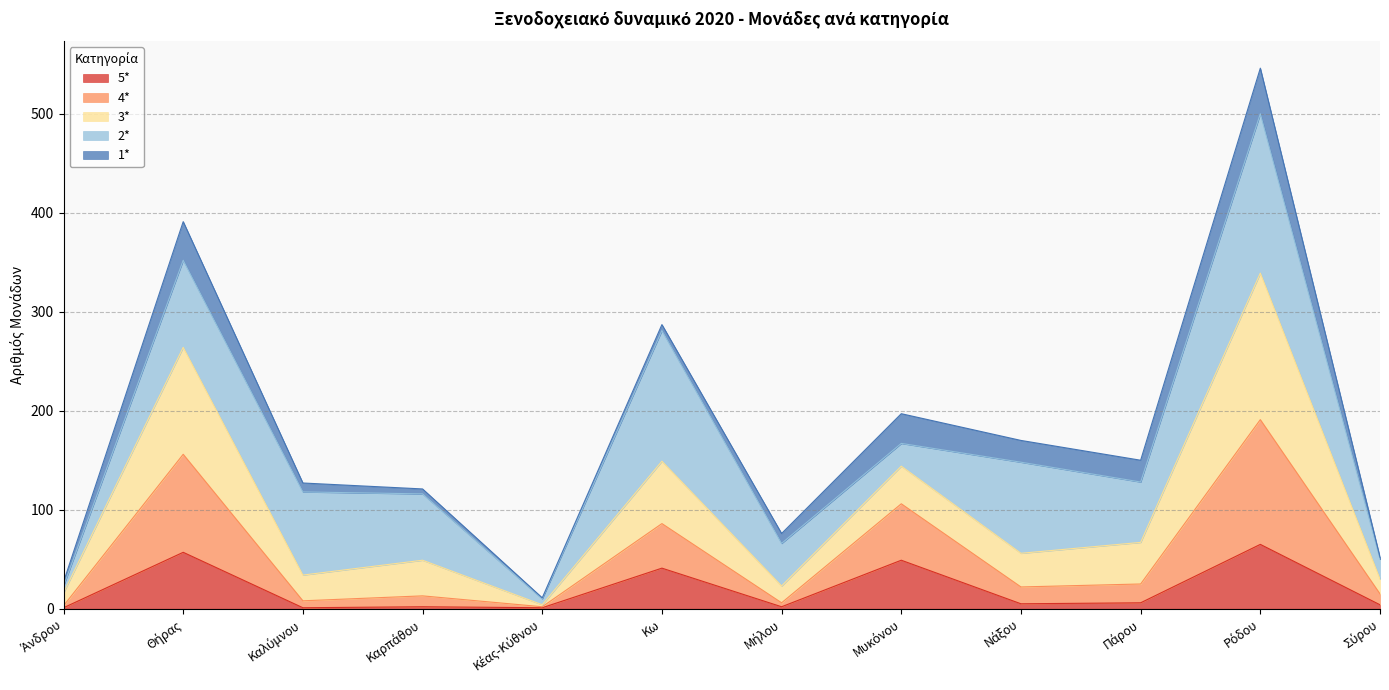

Is it true that 3* equals 52 at Καλύμνου?

False